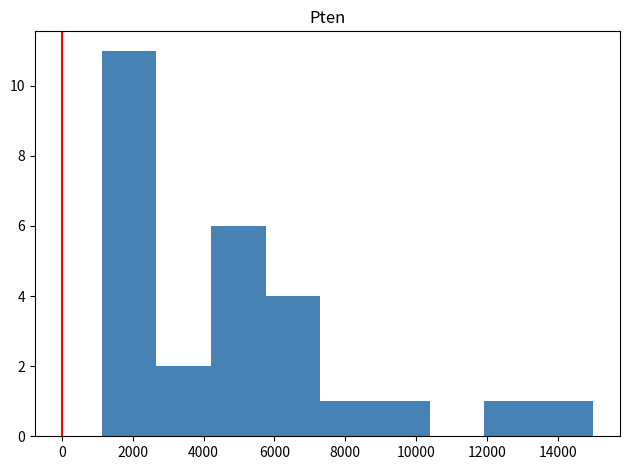

How tall is the bar that spans 13400 to 15000 on the x-axis? Neither the bar edges nor the heights are printed on the chart, so give them approximately, as read against the axes.

1